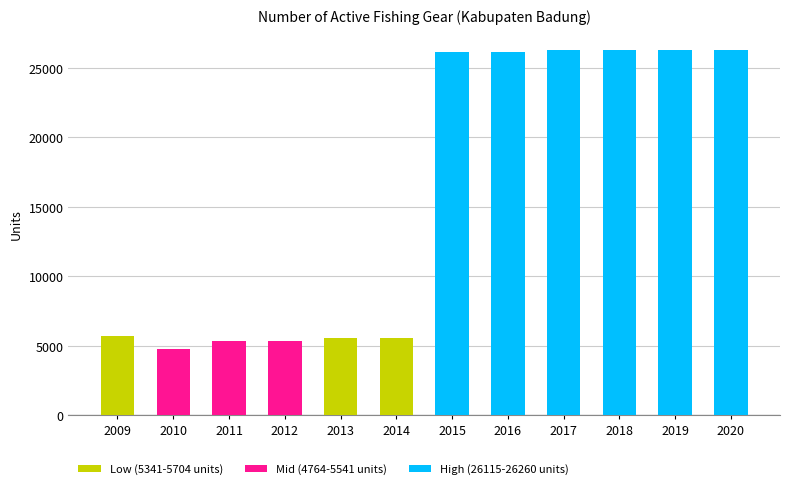

The chart shows a value of 26260 at 2019. True or false?

True